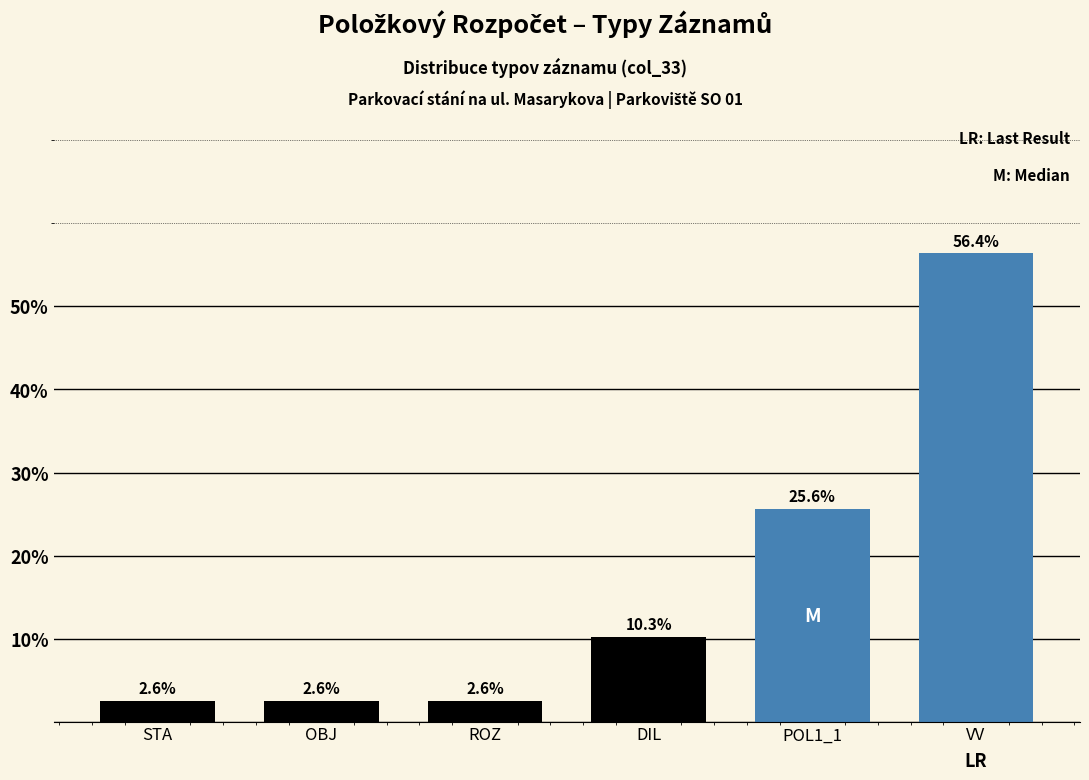

Reading right to left, transcribe all the data shown in this chart.

VV=56.4	POL1_1=25.6	DIL=10.3	ROZ=2.6	OBJ=2.6	STA=2.6